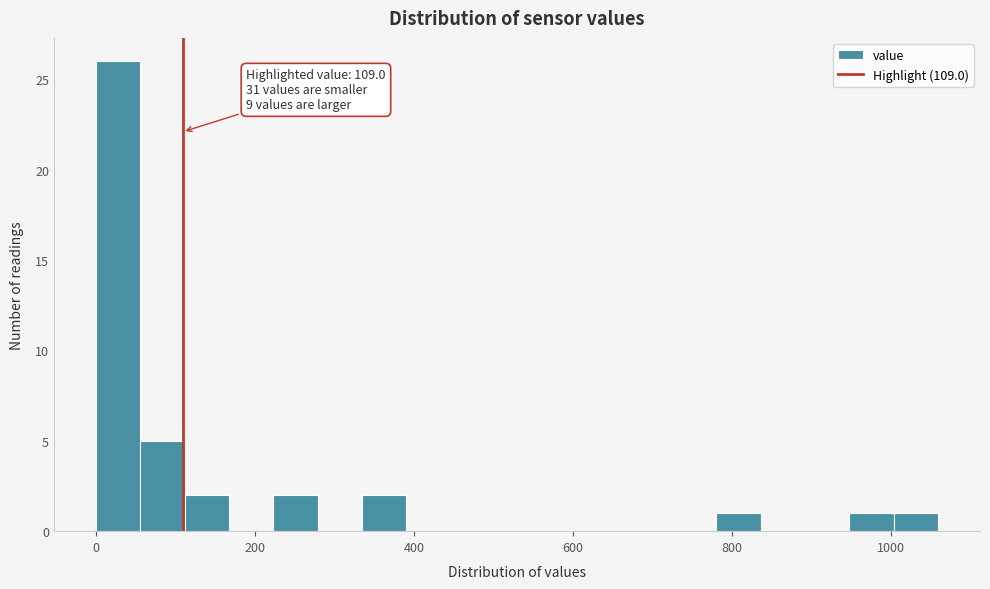

Around what value on the x-axis is the tallest bar? Give the approximate position of its centre, as read against the axis.

20